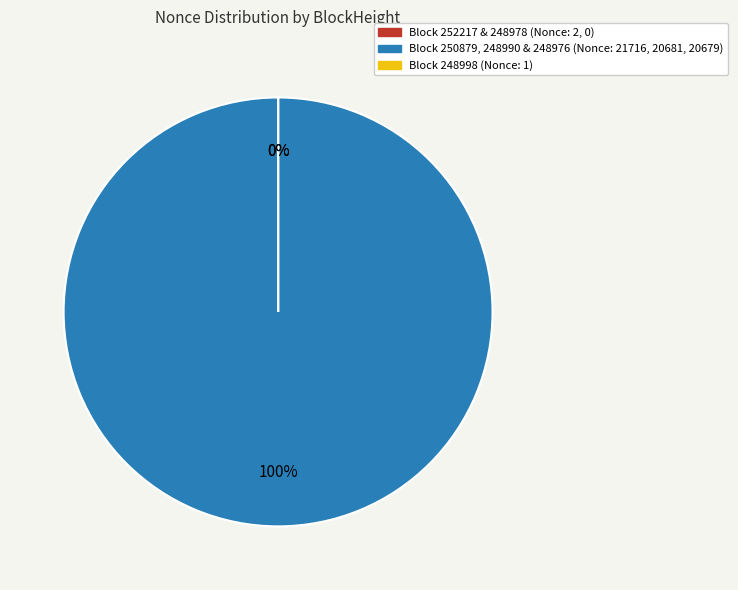

Does 248978 represent more than half of the total?

No